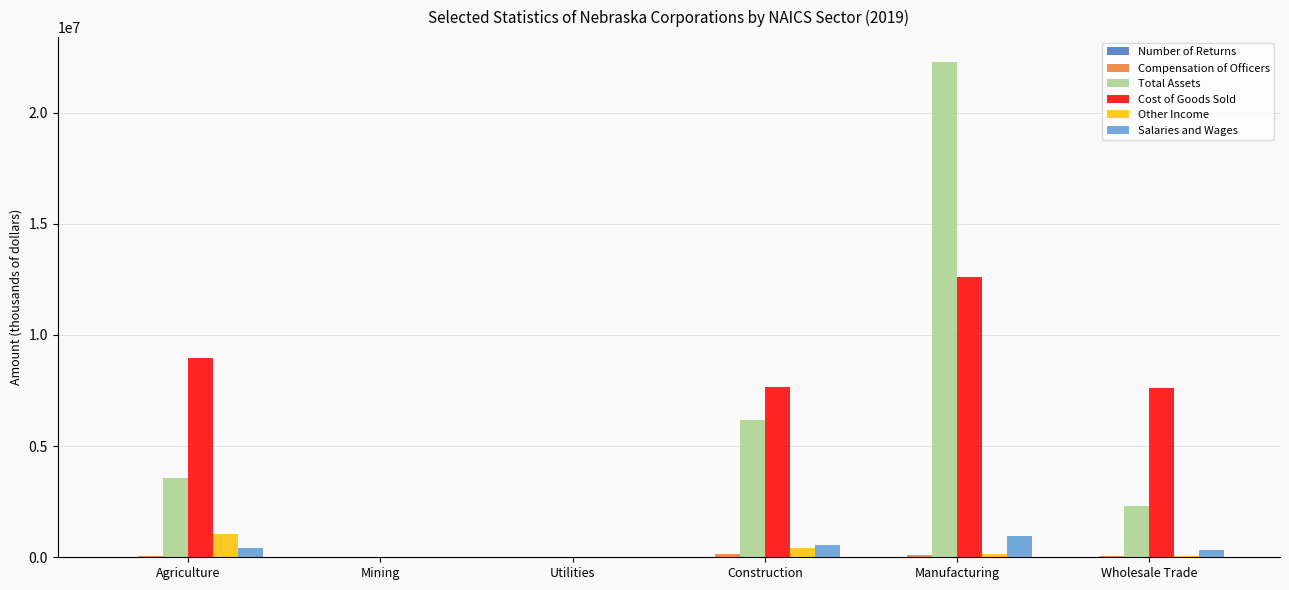

Which label corresponds to the largest value in the chart?

Manufacturing